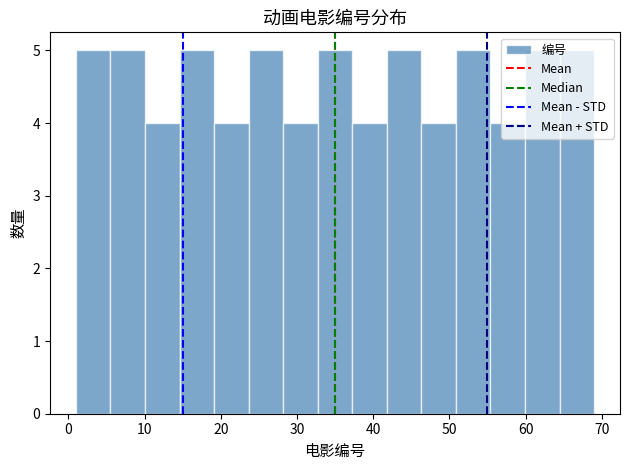

Reading left to right, list every bar in this chart as the range it spans on the x-axis followed by its height. Neither the bar edges nor the heights are printed on the chart, so give them approximately, as read against the axes.

1 to 6: 5
6 to 10: 5
10 to 15: 4
15 to 19: 5
19 to 24: 4
24 to 28: 5
28 to 33: 4
33 to 37: 5
37 to 42: 4
42 to 46: 5
46 to 51: 4
51 to 55: 5
55 to 60: 4
60 to 64: 5
64 to 69: 5